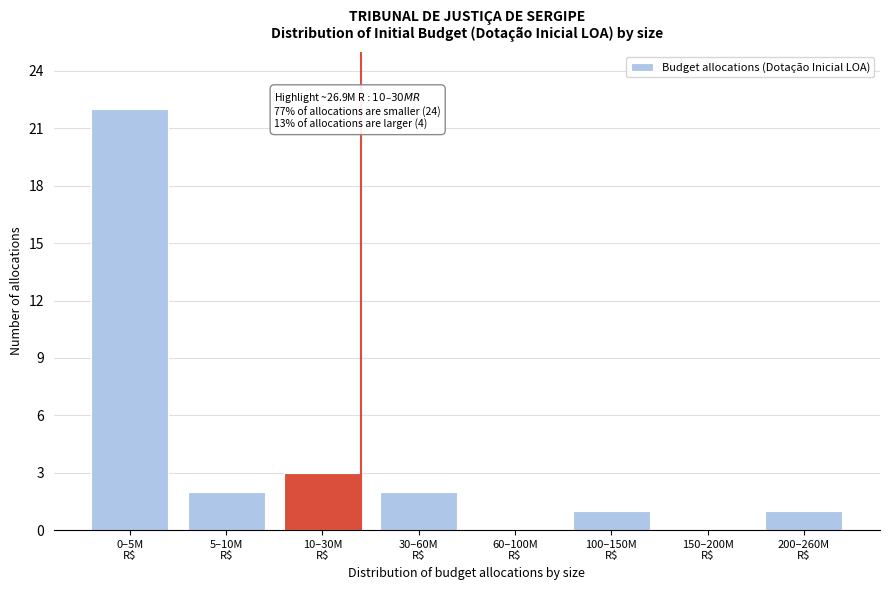

What is the greatest value displayed?

22